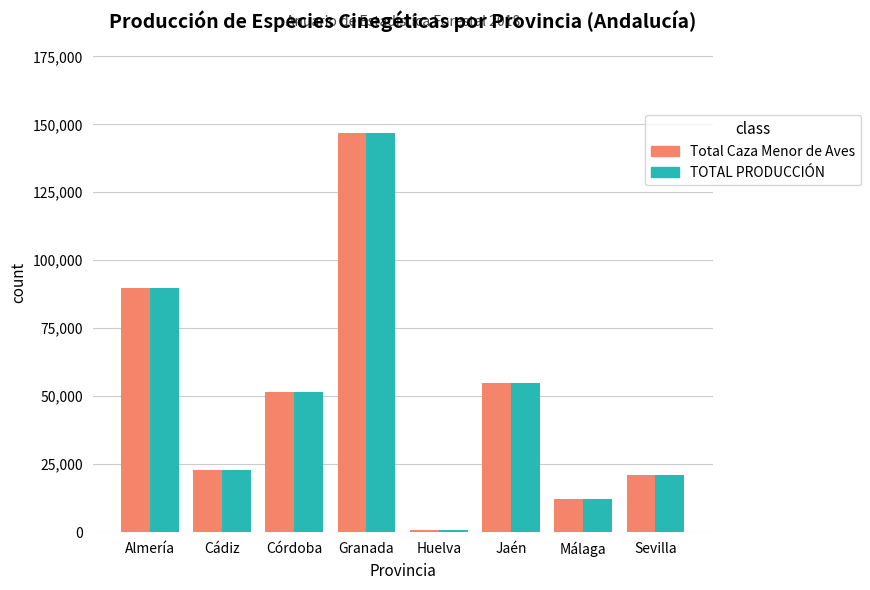

What is the highest value of the Total Caza Menor de Aves series?

146712